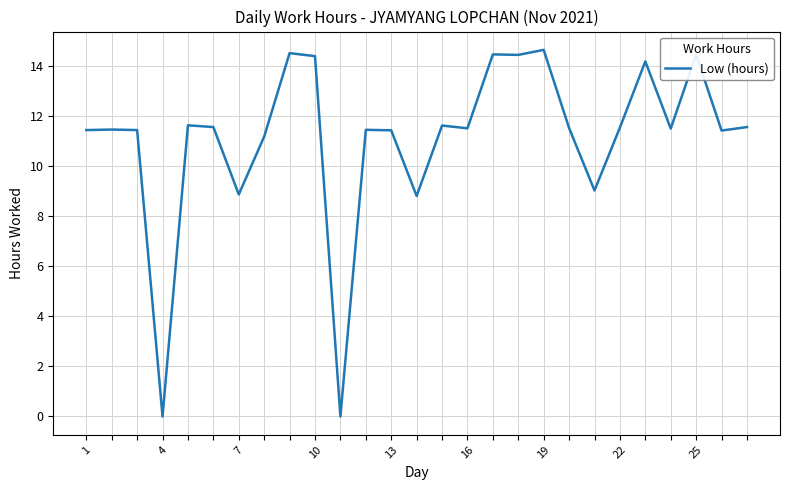

What is the maximum value shown in the chart?

14.6